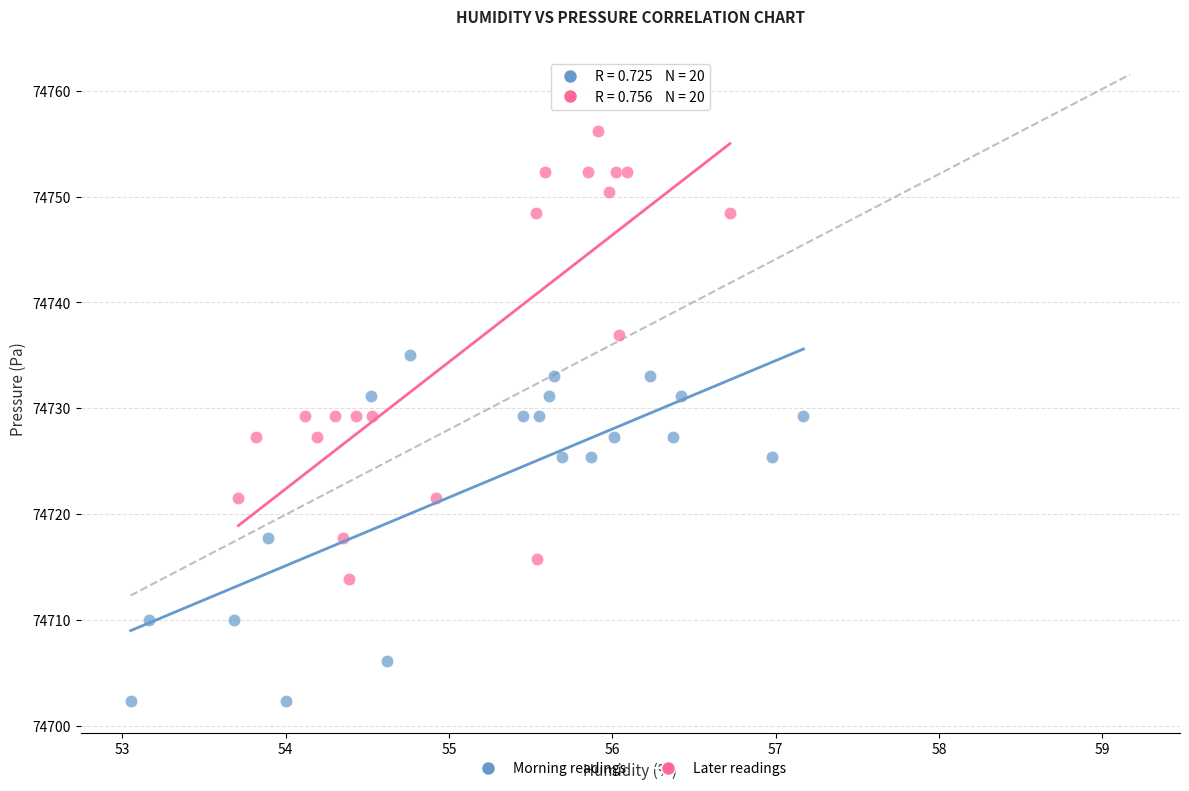

Which series has the largest Y range (max minus min)?

Later readings